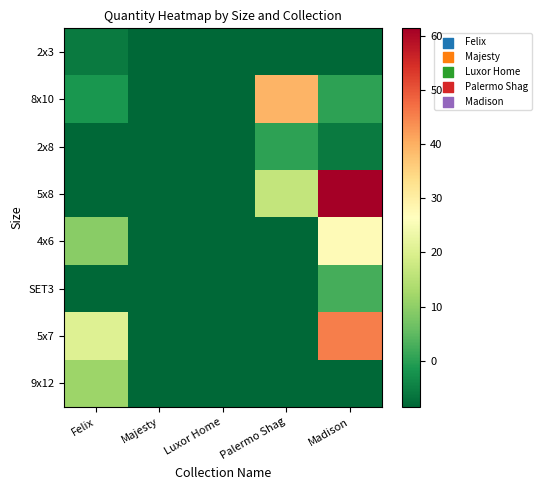

Between Madison and Luxor Home, which is larger?

Madison